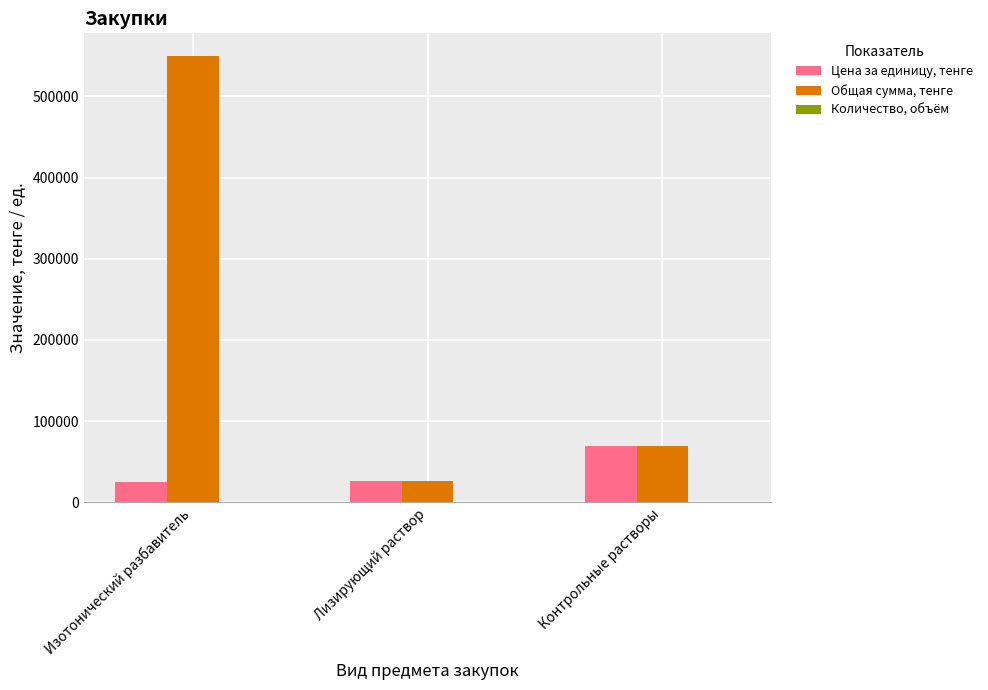

Which series has the widest spread of values?

Общая сумма, тенге